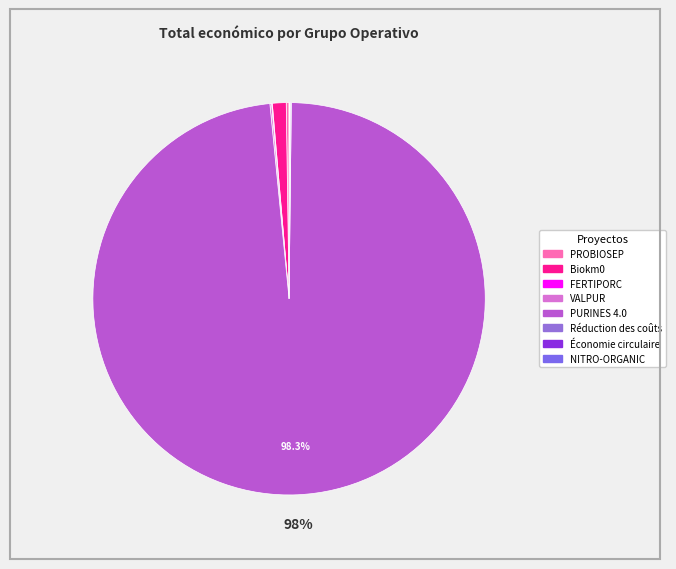

Approximately how many times larger is the value at NITRO-ORGANIC compared to PROBIOSEP?

0.3